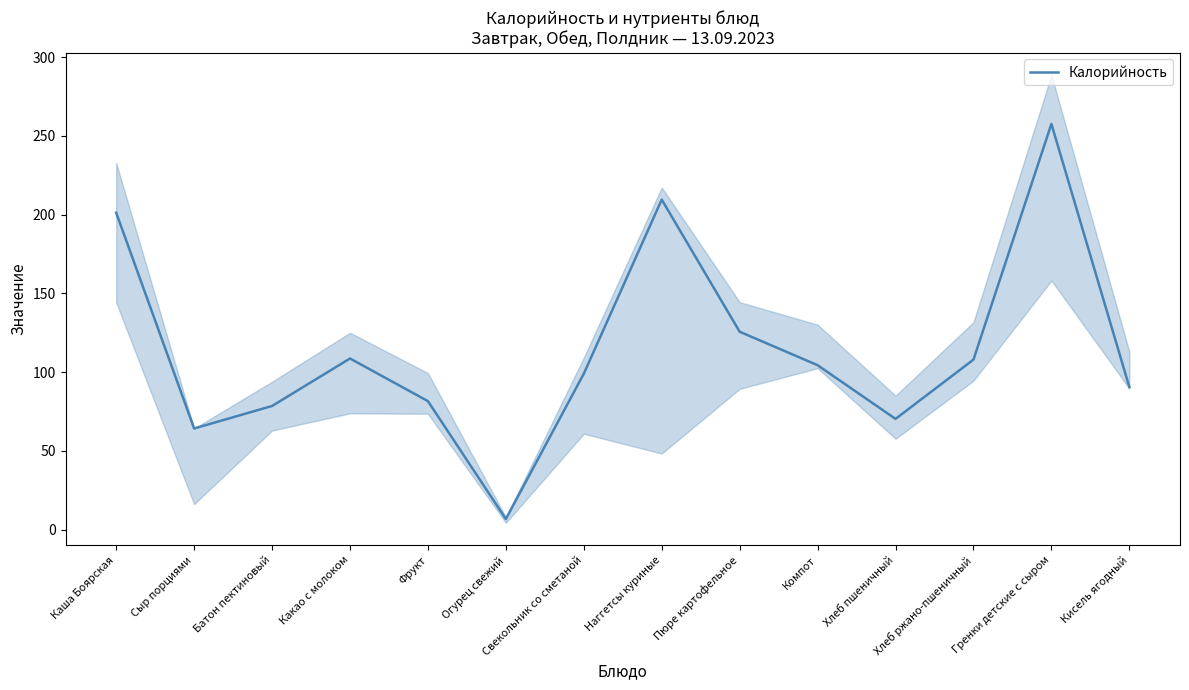

At which category does the chart reach its minimum across all series?

Огурец свежий